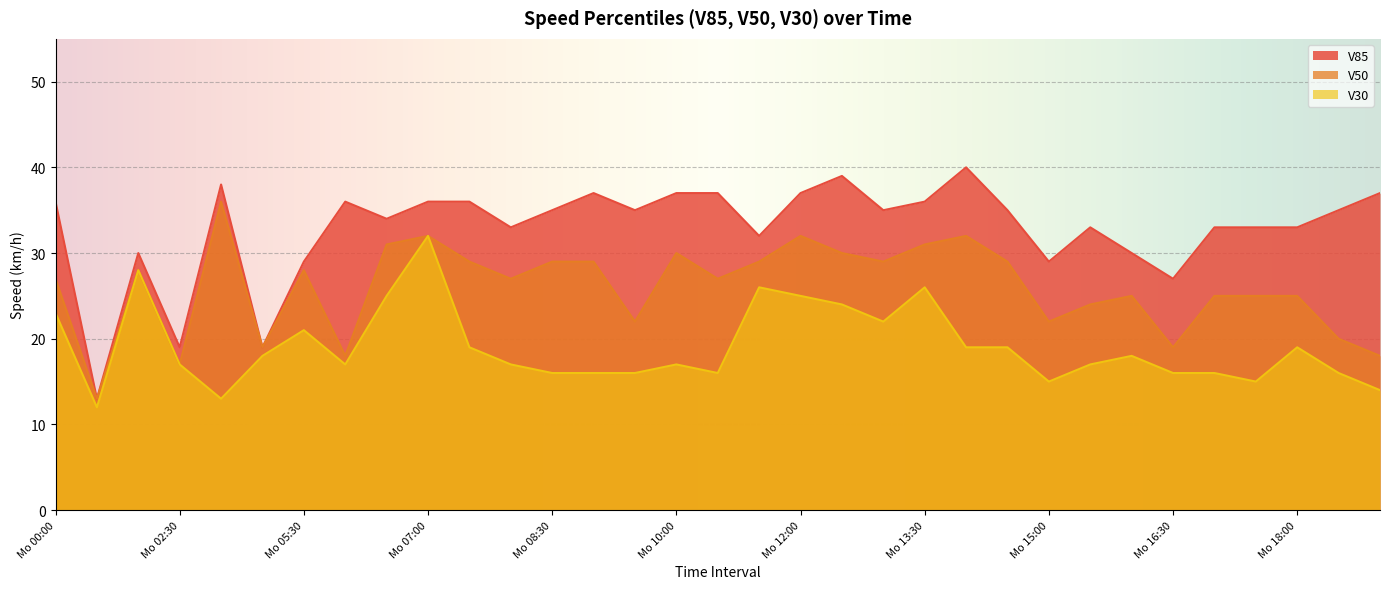

True or false: V85 has a value of 49 at Mo 17:30.

False